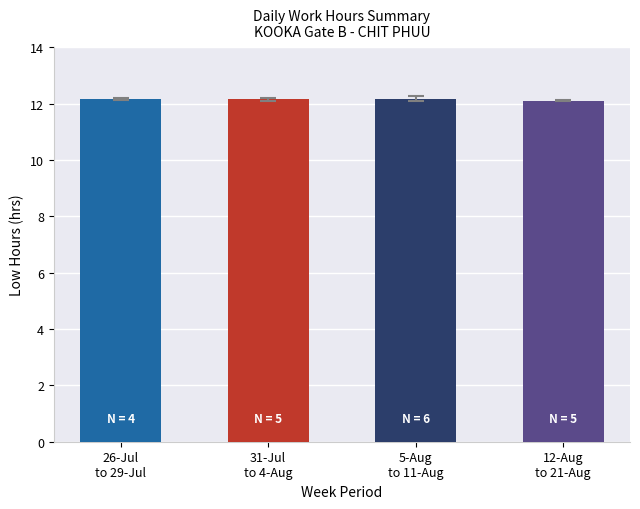

Count the values in the range 12 to 13.

4